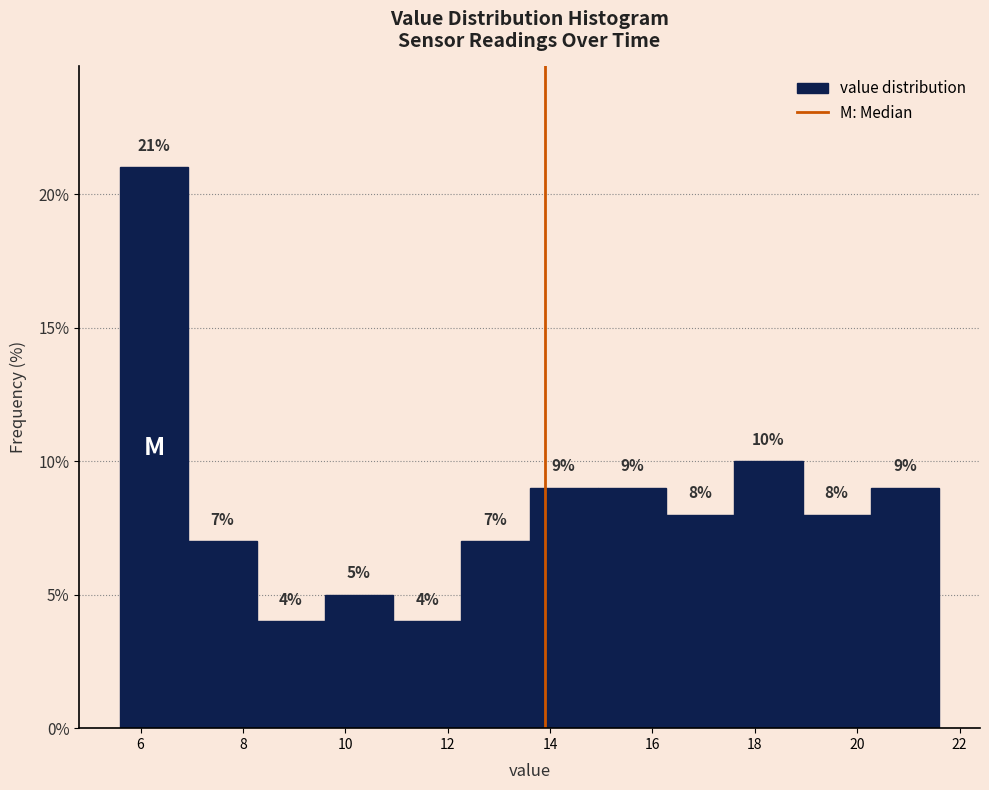

Which range on the x-axis has the tallest bar?

5.6 to 7.0